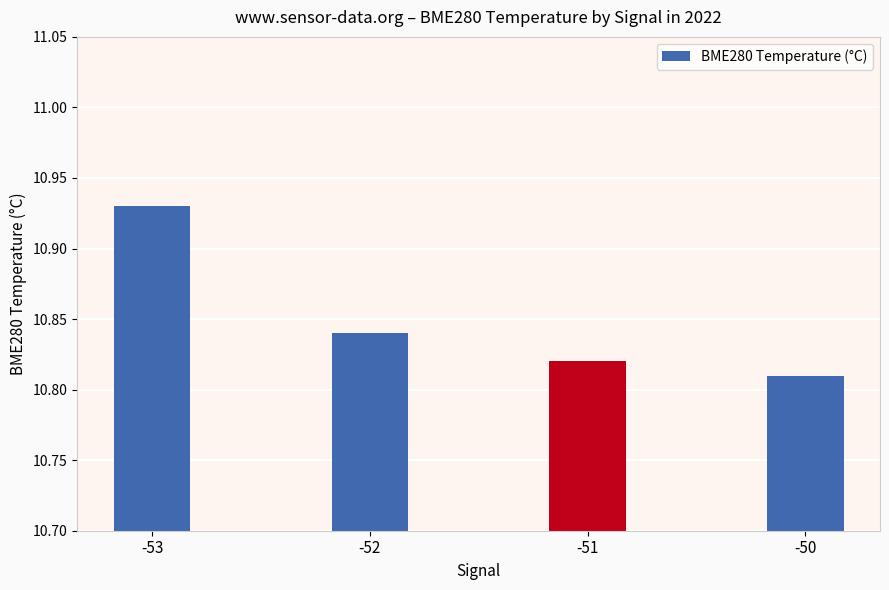

What is the sum of all values?

43.4